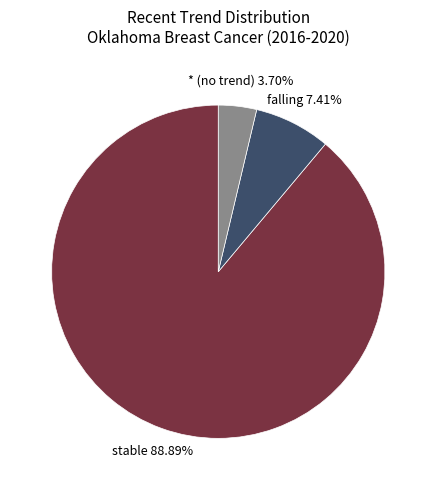

Do * (no trend) and stable together represent more than half of the pie?

Yes